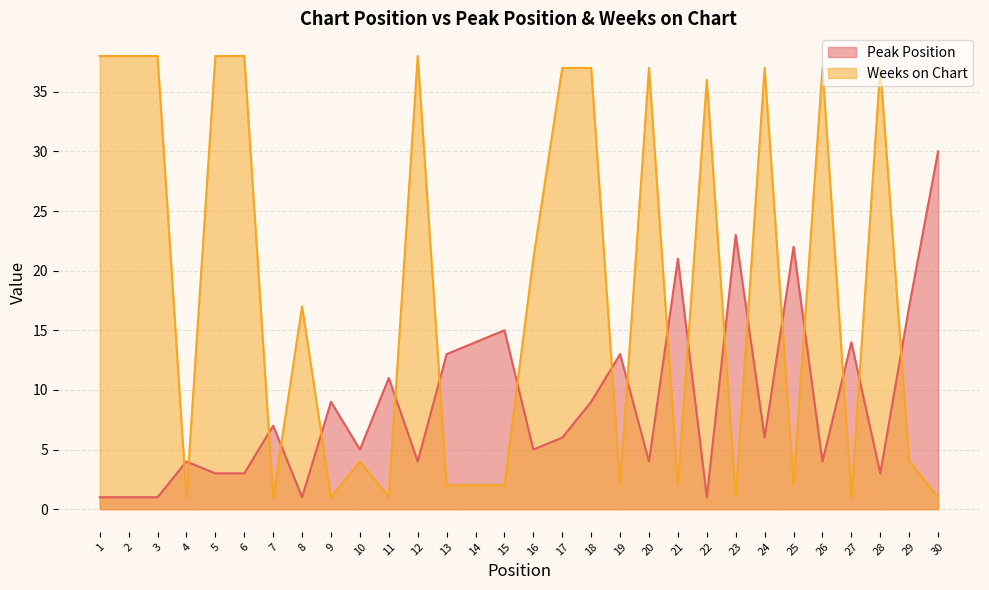

Where is Peak Position nearest to the value 15?

15